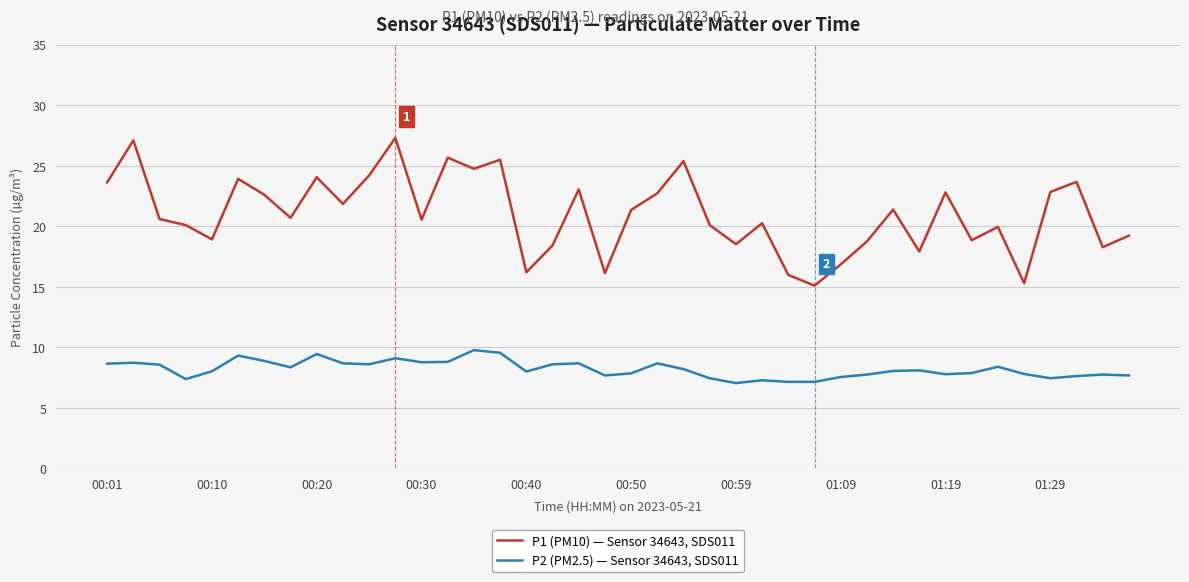

What is the greatest value displayed?

27.3